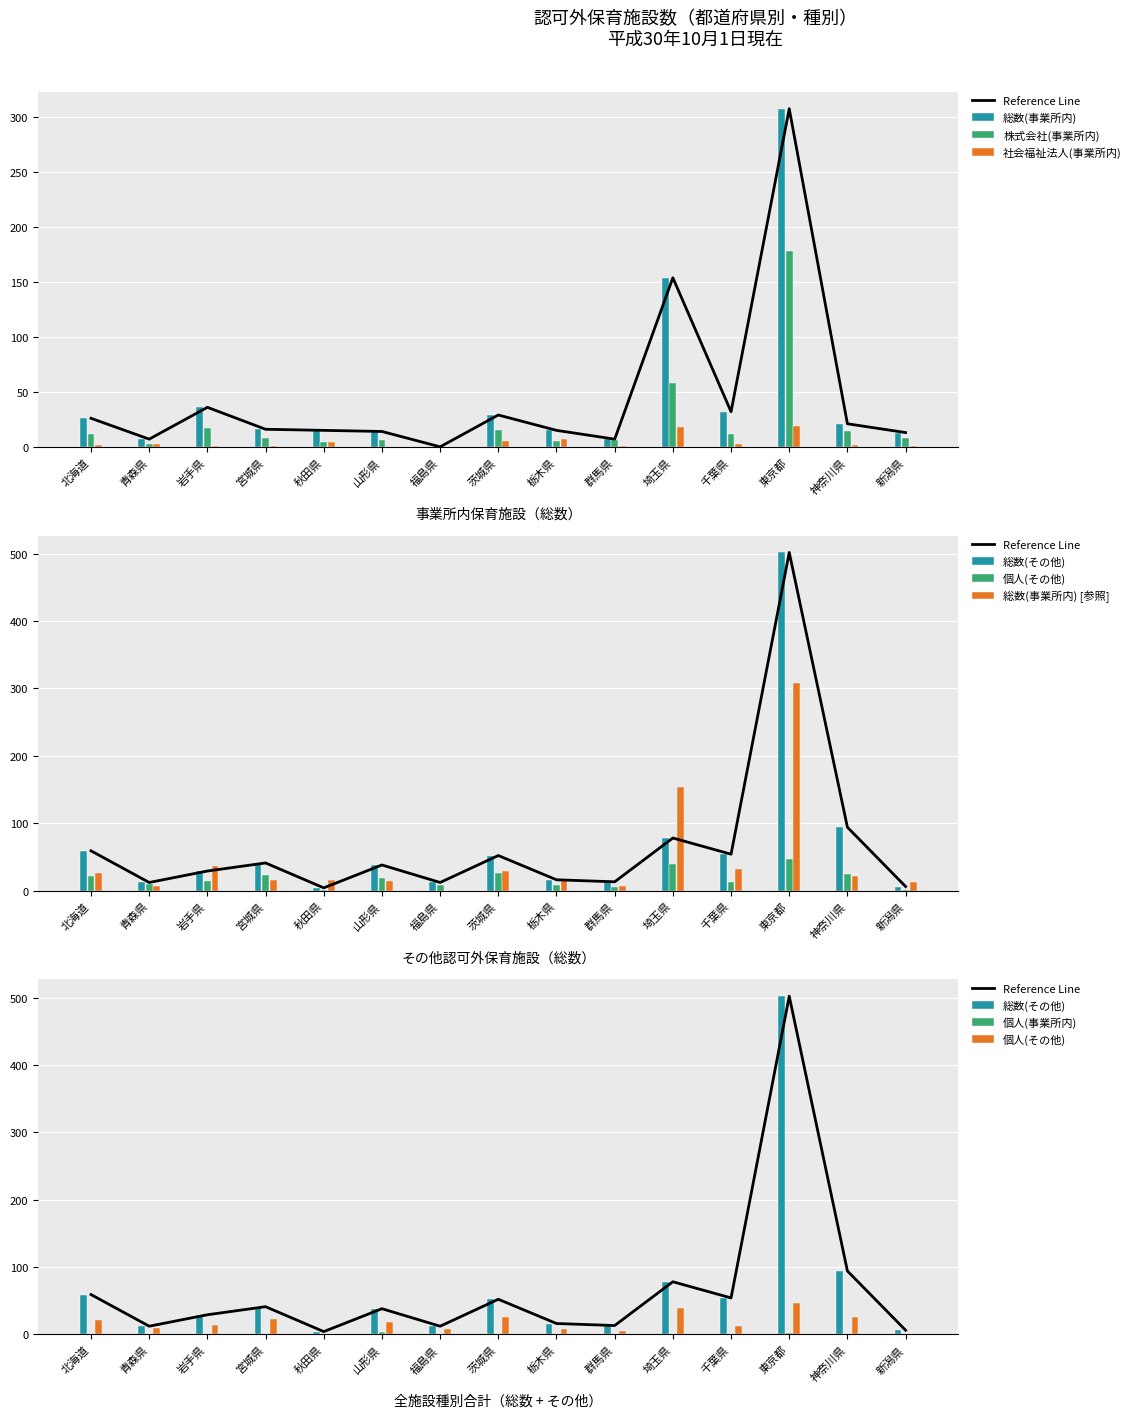

At how many categories does at least one series exceed 230?

1